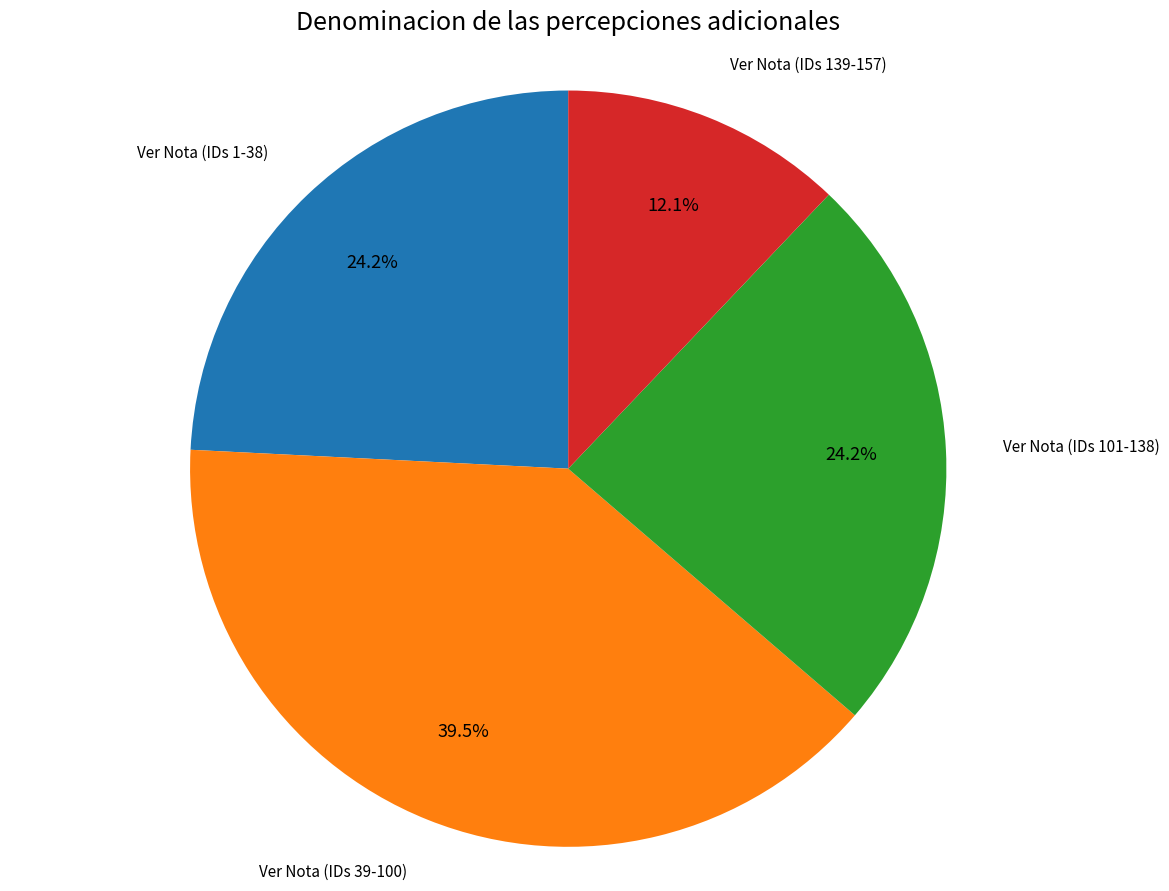

Is there any slice that represents more than half of the pie?

No